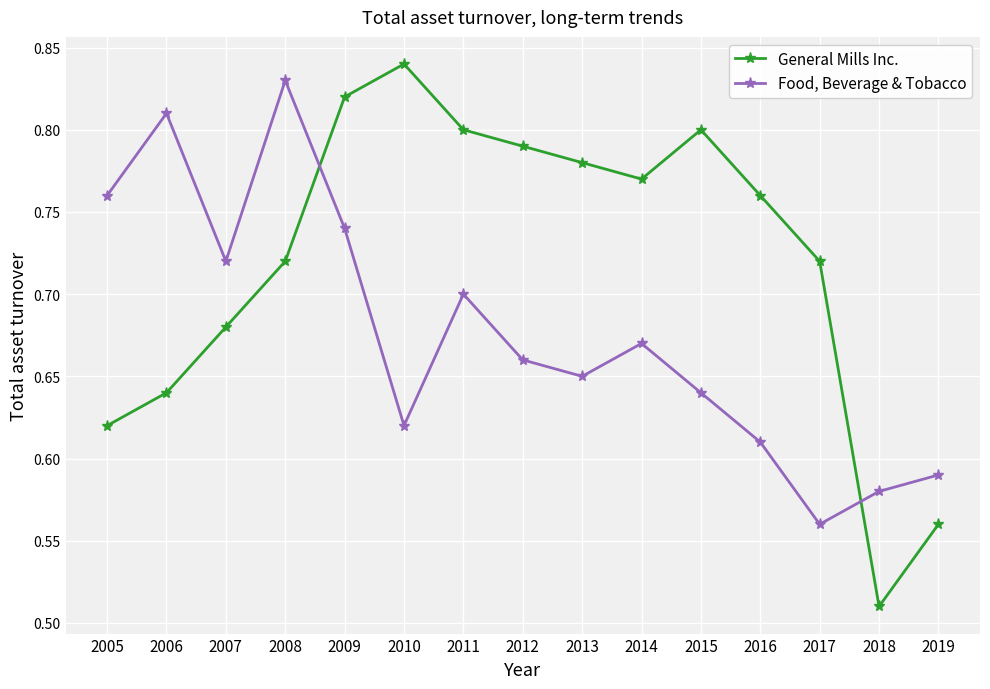

True or false: General Mills Inc. has more than 0 points higher than both neighbors.

True